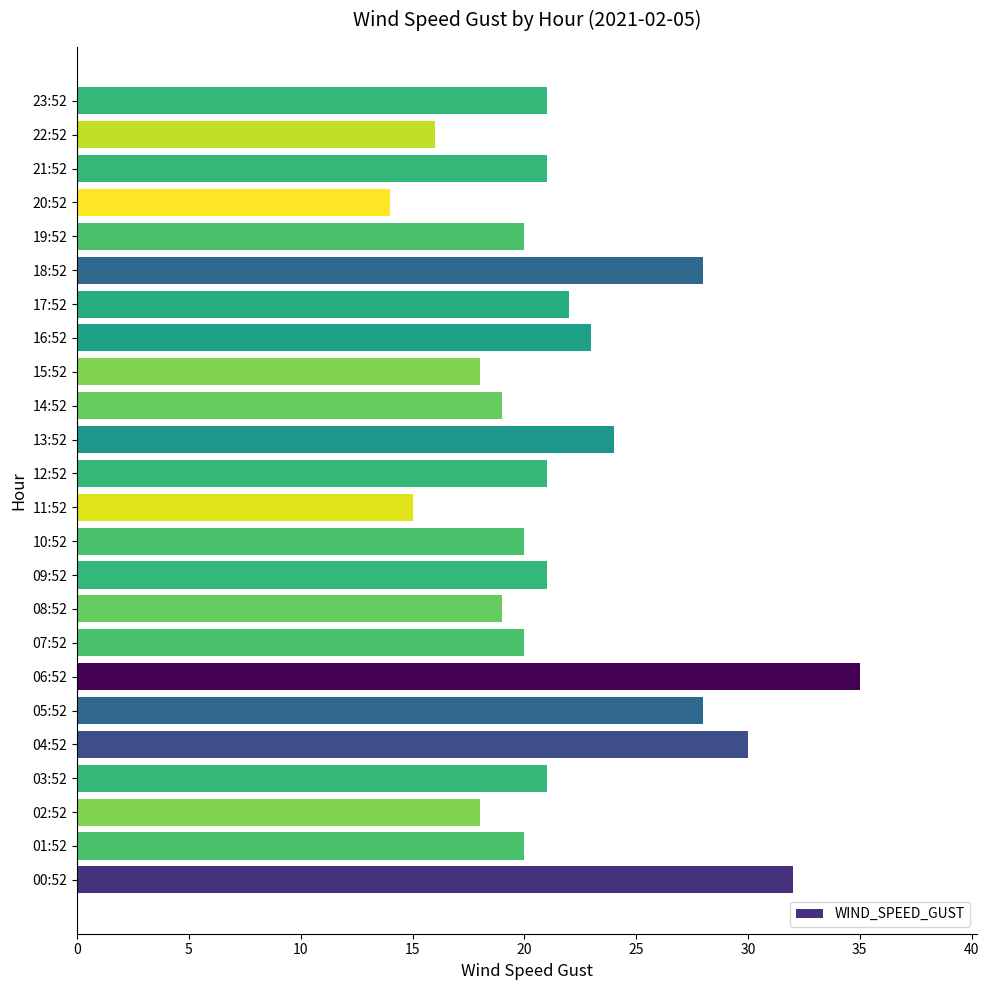

What is the difference between the maximum and minimum values?

21